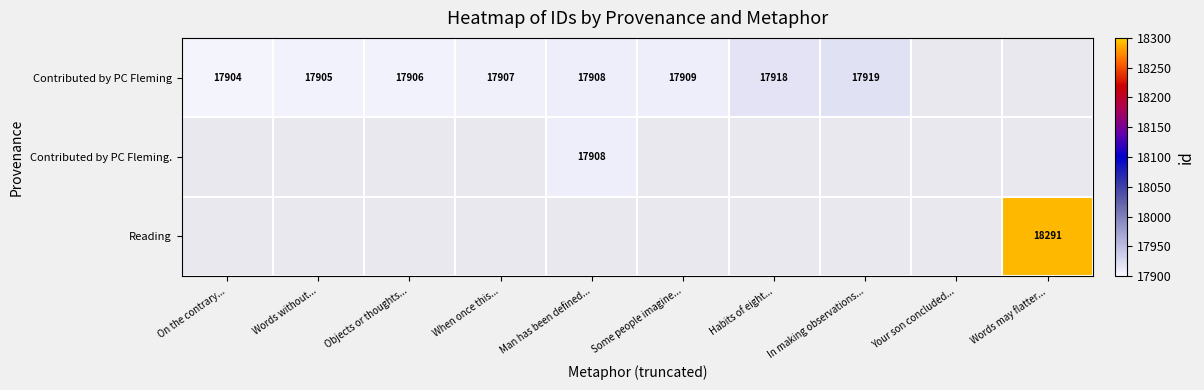

What is the difference between the Contributed by PC Fleming values at In making observations... and Man has been defined...?

11